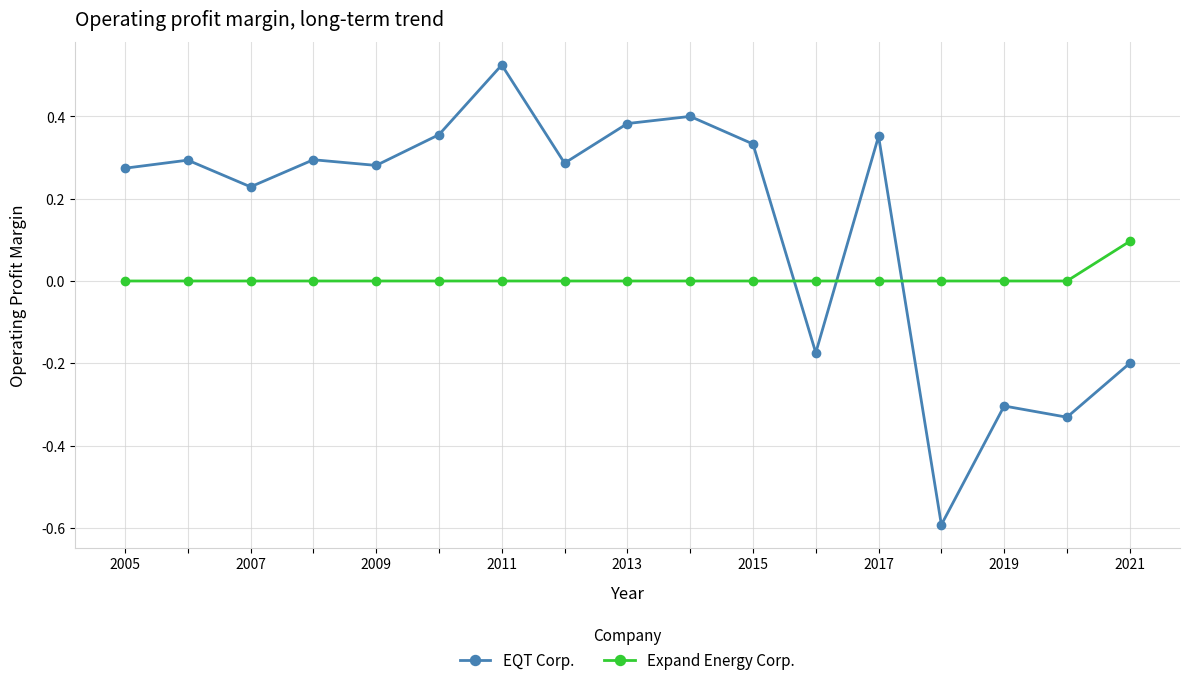

How many times do EQT Corp. and Expand Energy Corp. cross each other?

3